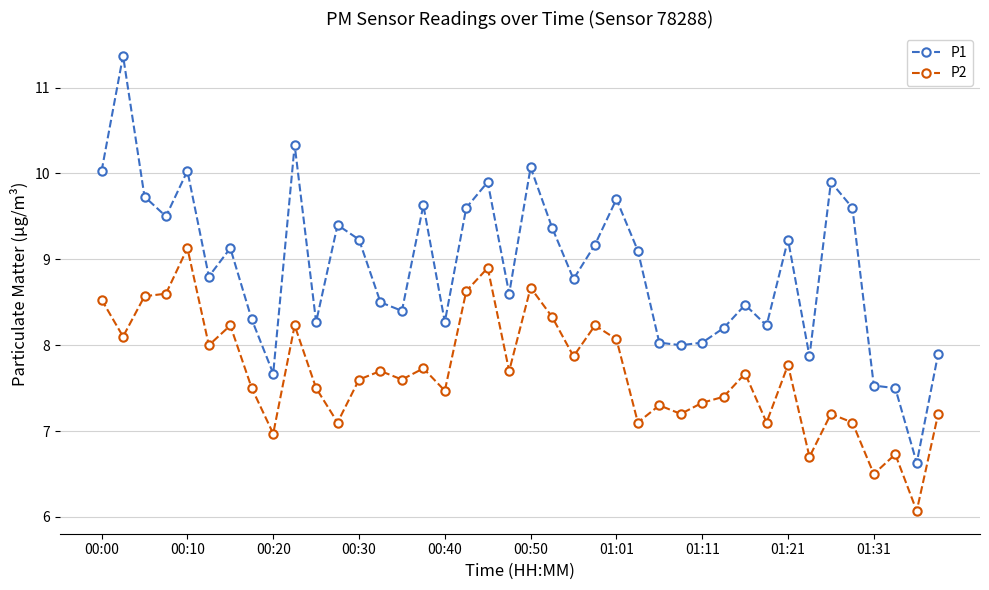

What is the sum of all P1 values?

356.0